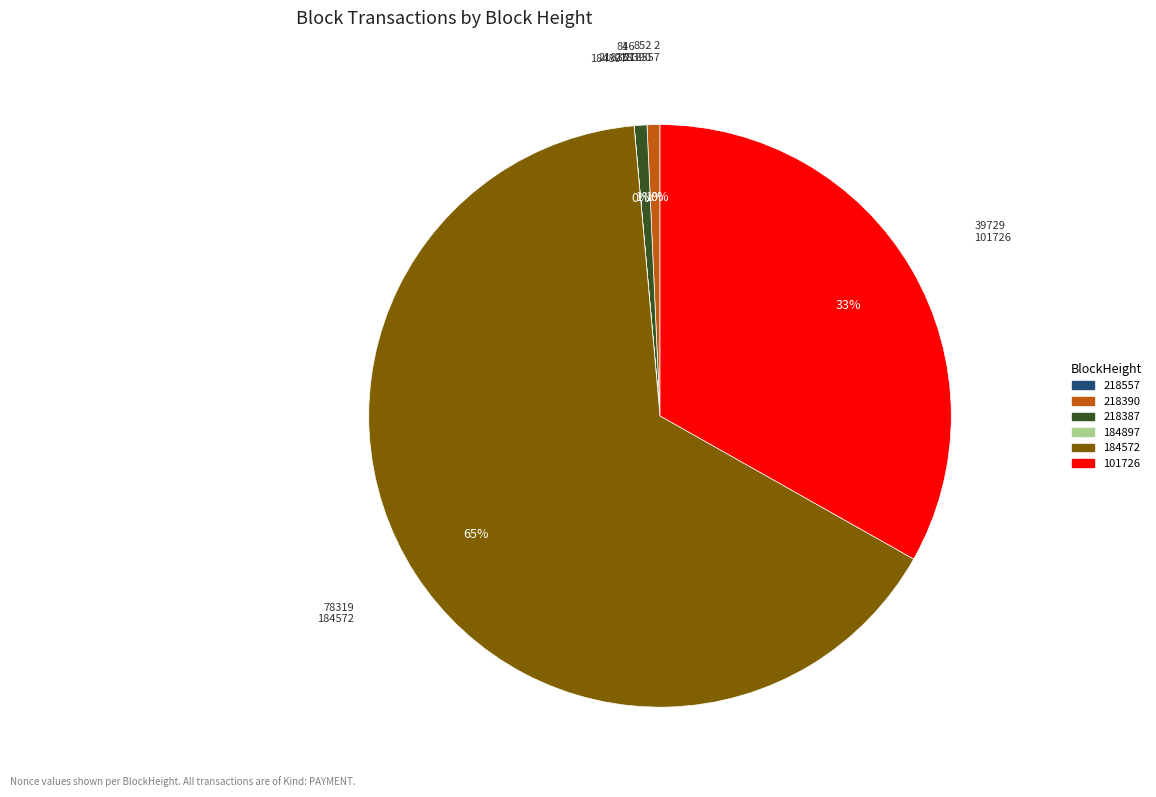

To the nearest percent, what is the average slice percentage?

17%